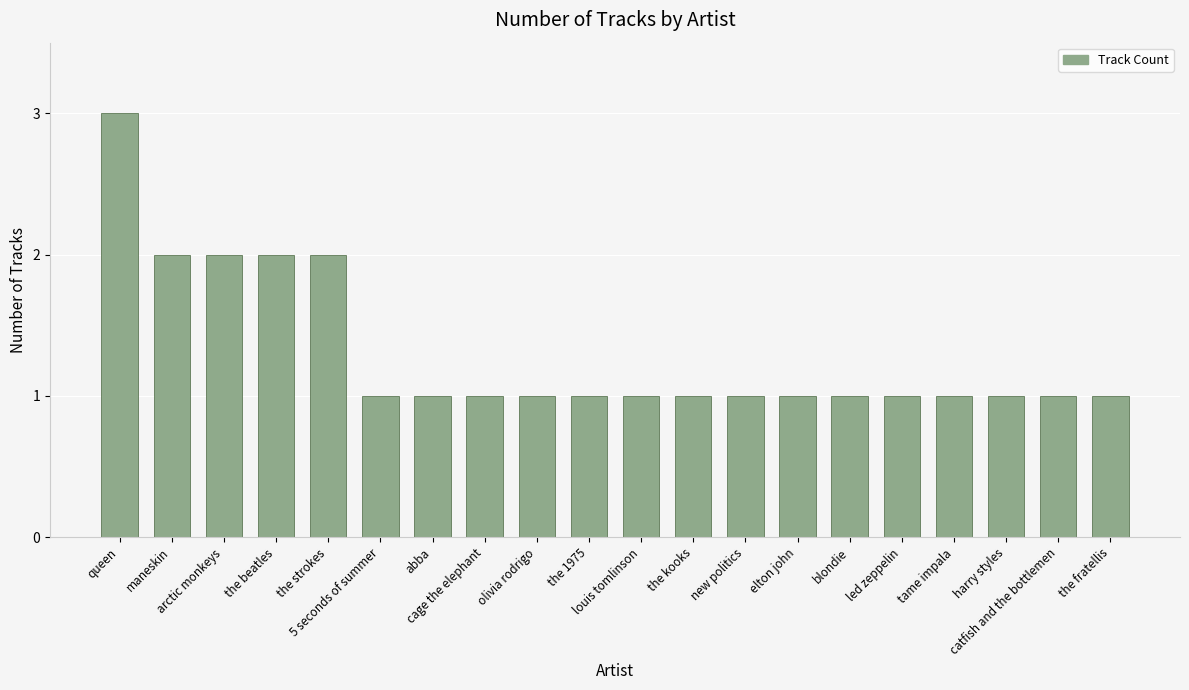

Reading left to right, extract all data points from this chart.

queen=3	maneskin=2	arctic monkeys=2	the beatles=2	the strokes=2	5 seconds of summer=1	abba=1	cage the elephant=1	olivia rodrigo=1	the 1975=1	louis tomlinson=1	the kooks=1	new politics=1	elton john=1	blondie=1	led zeppelin=1	tame impala=1	harry styles=1	catfish and the bottlemen=1	the fratellis=1